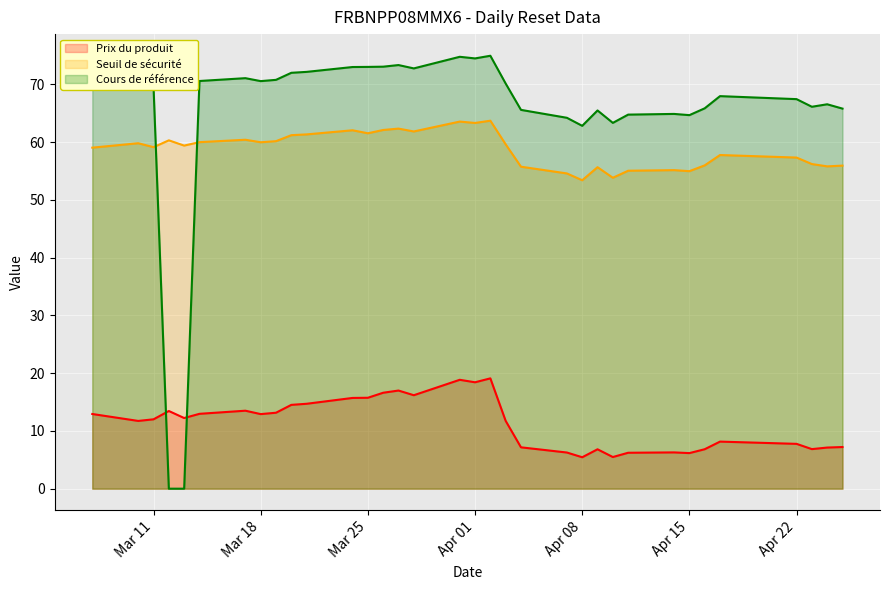

At which label does Seuil de sécurité reach its peak?

2025-04-02